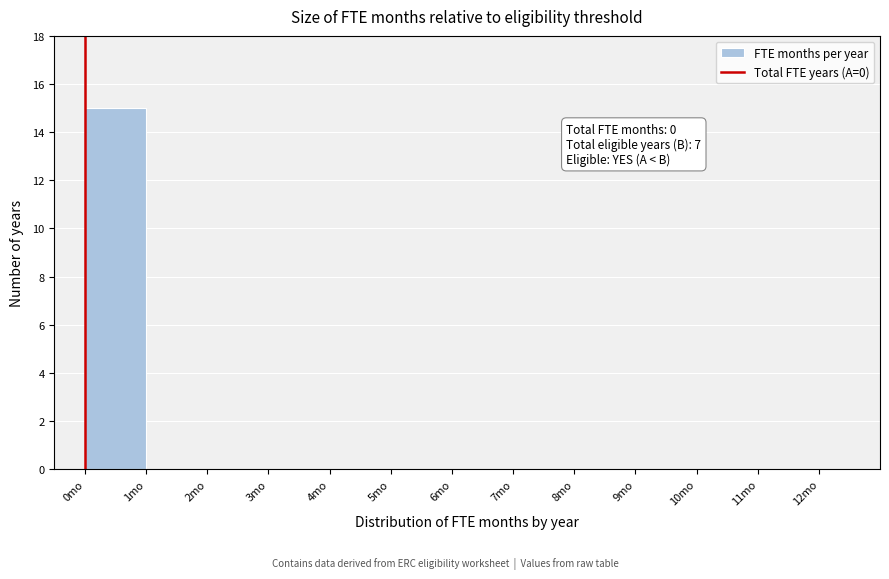

Over which range of the x-axis is the bar tallest?

0 to 1